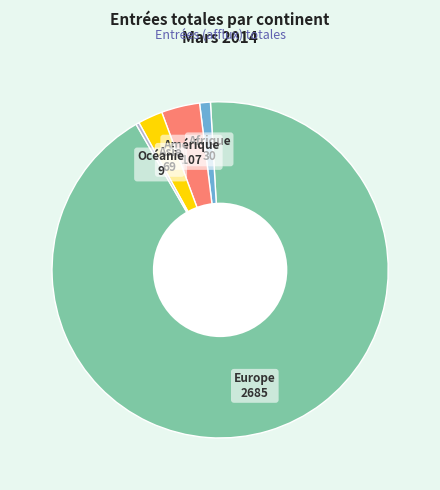

Does any single category account for the majority?

Yes